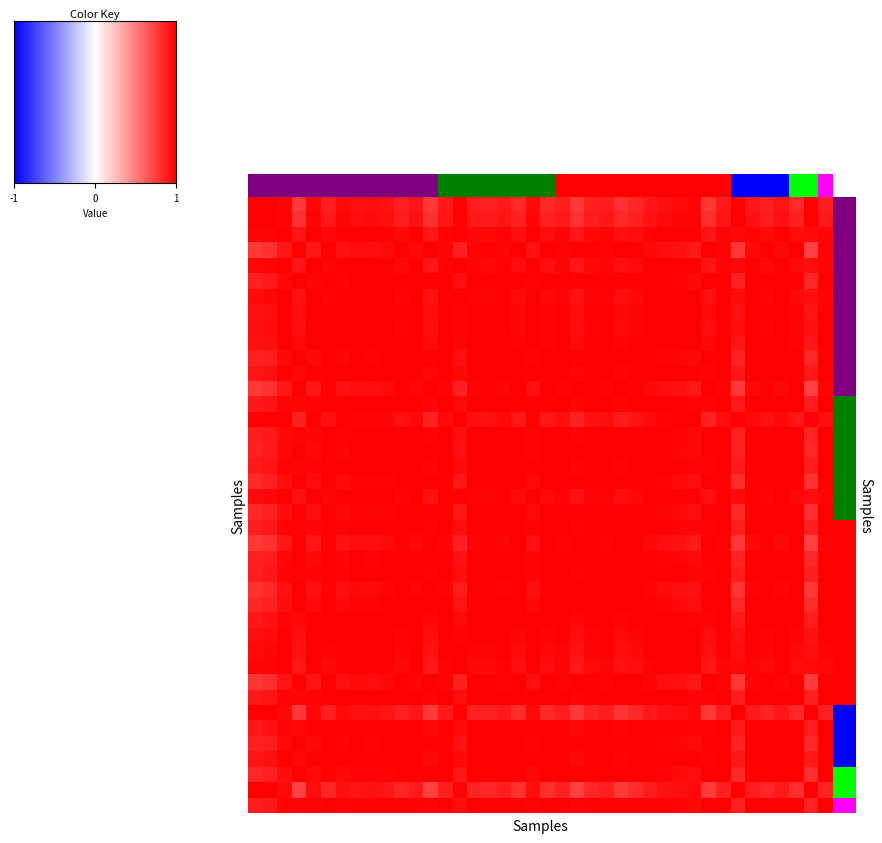

Count the number of data series in this chart.

40